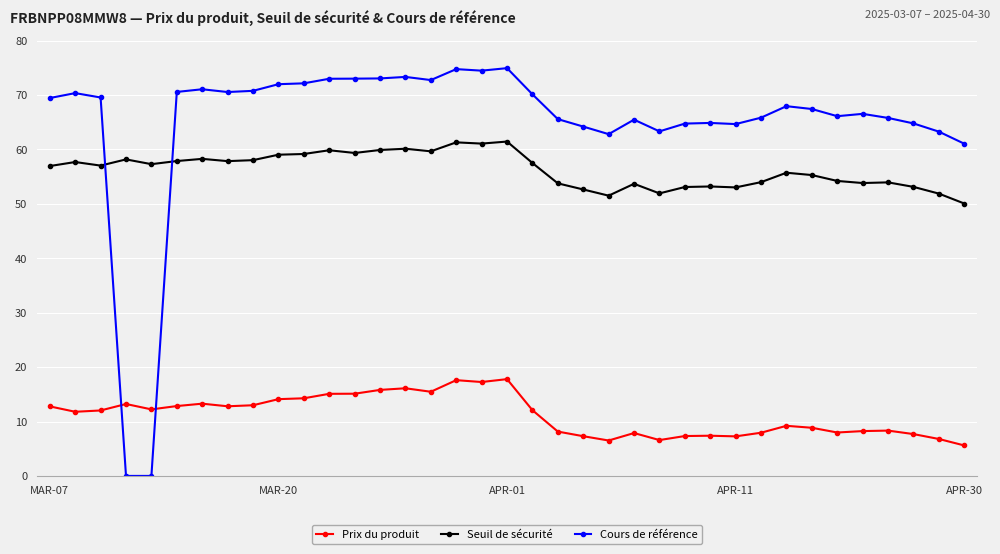

Which series has the largest total across all categories?

Cours de référence